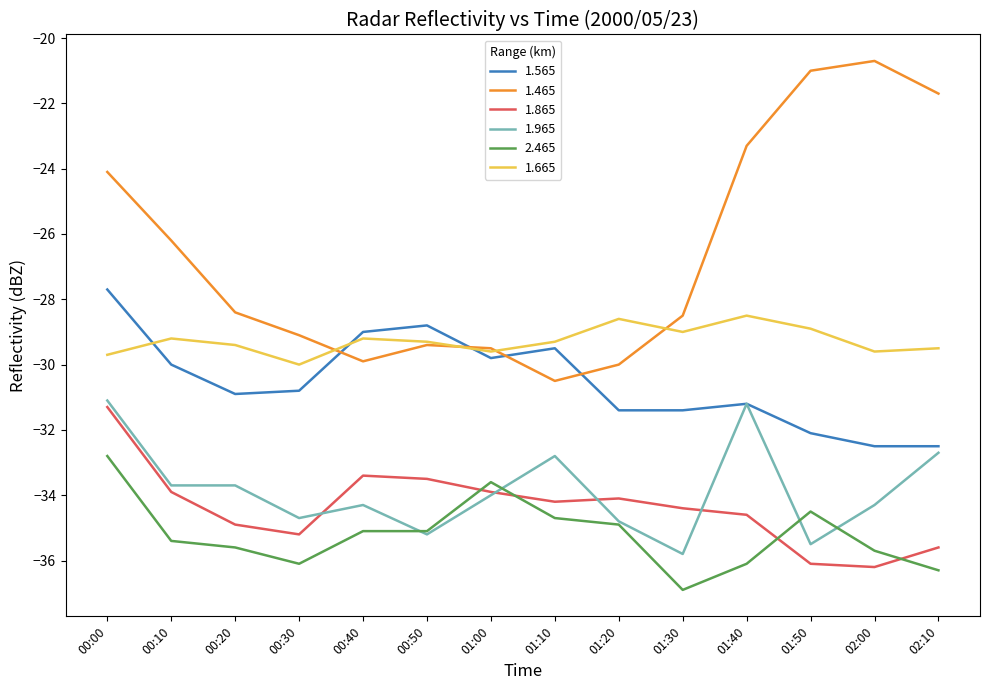

Does the chart display data point markers on the line(s)?

No